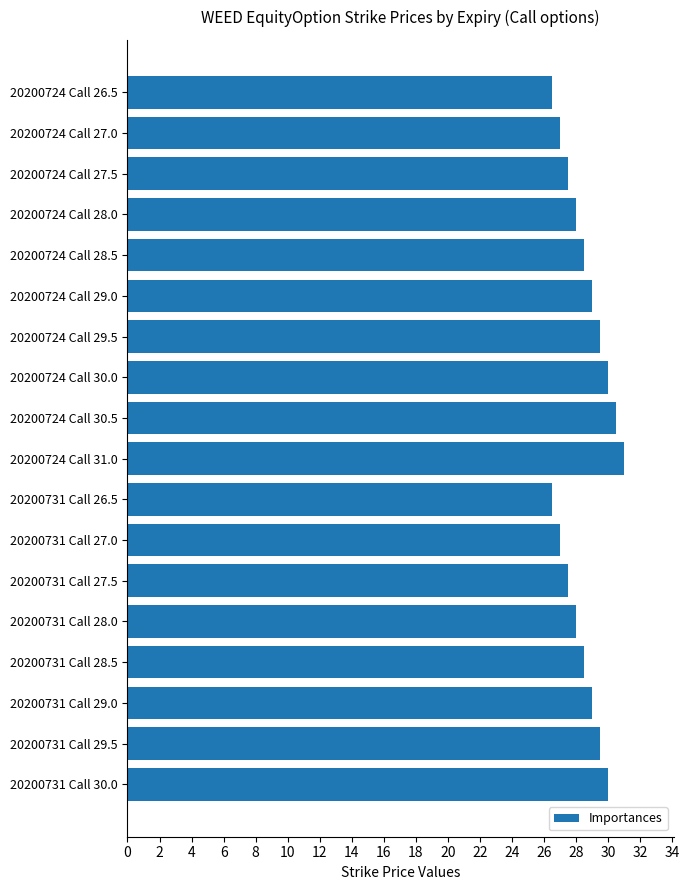

Reading bottom to top, list all the values displayed in this chart.

30.0	29.5	29.0	28.5	28.0	27.5	27.0	26.5	31.0	30.5	30.0	29.5	29.0	28.5	28.0	27.5	27.0	26.5